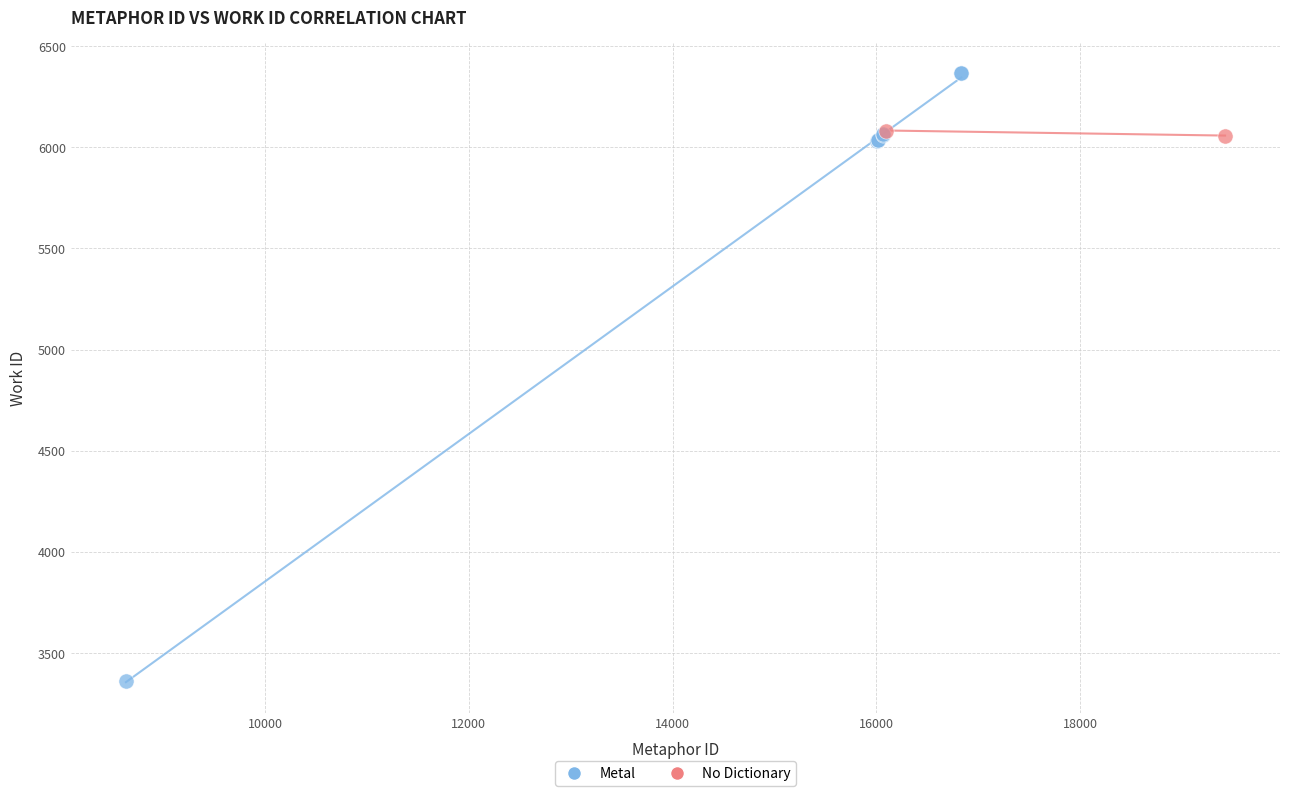

What are all the series names shown in the legend?

Metal, No Dictionary